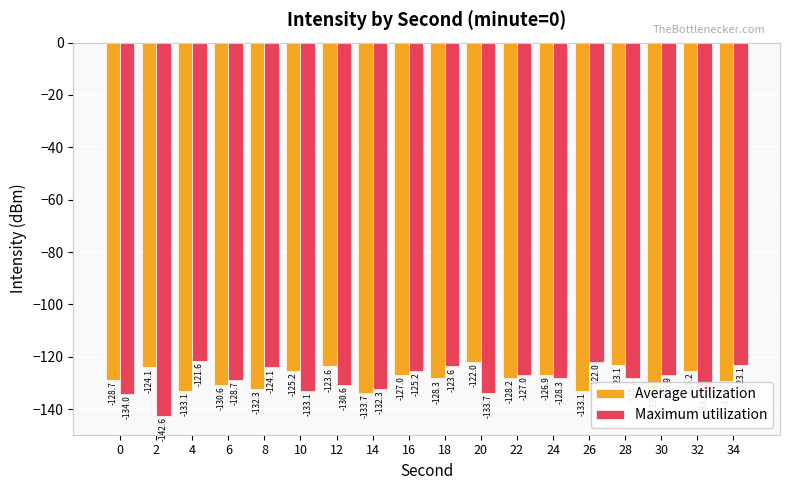

What is the difference between the Maximum utilization values at 34 and 18?

0.5